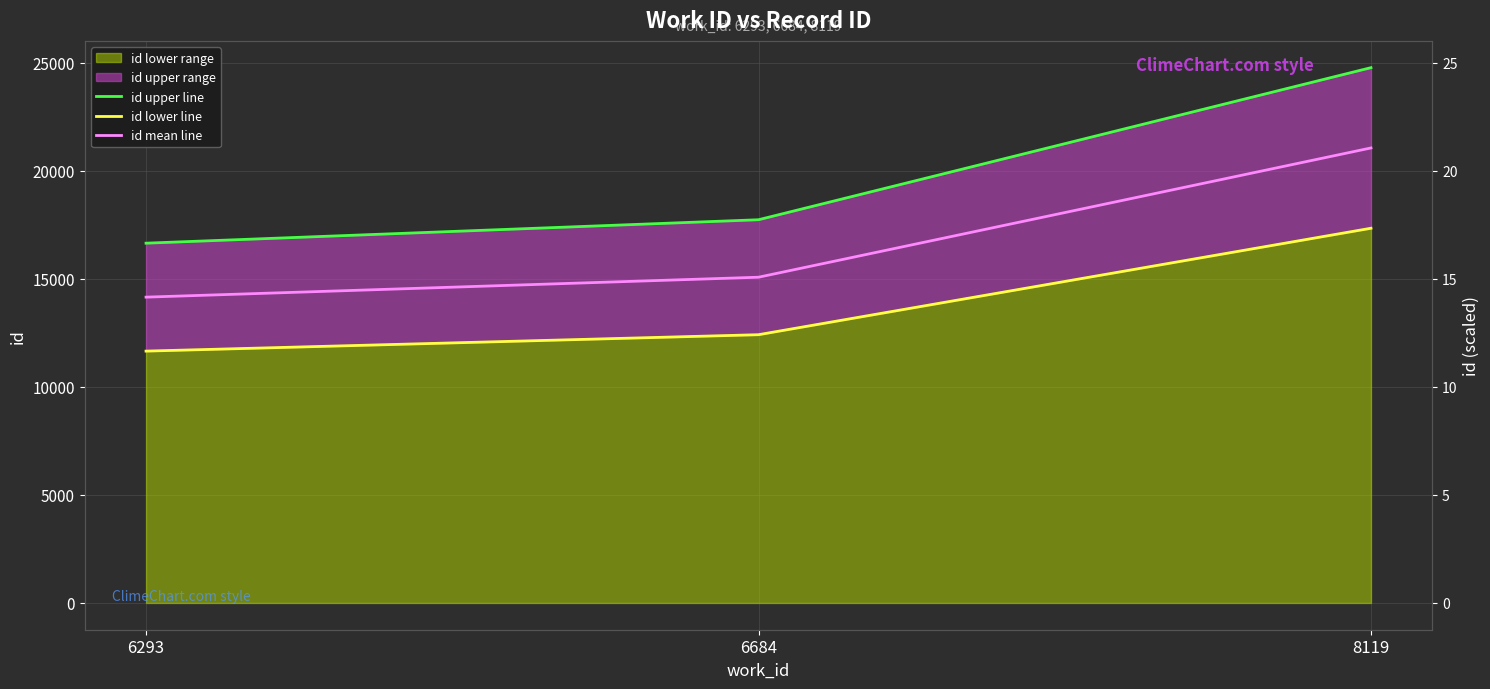

What is the maximum value shown in the chart?

24776.0